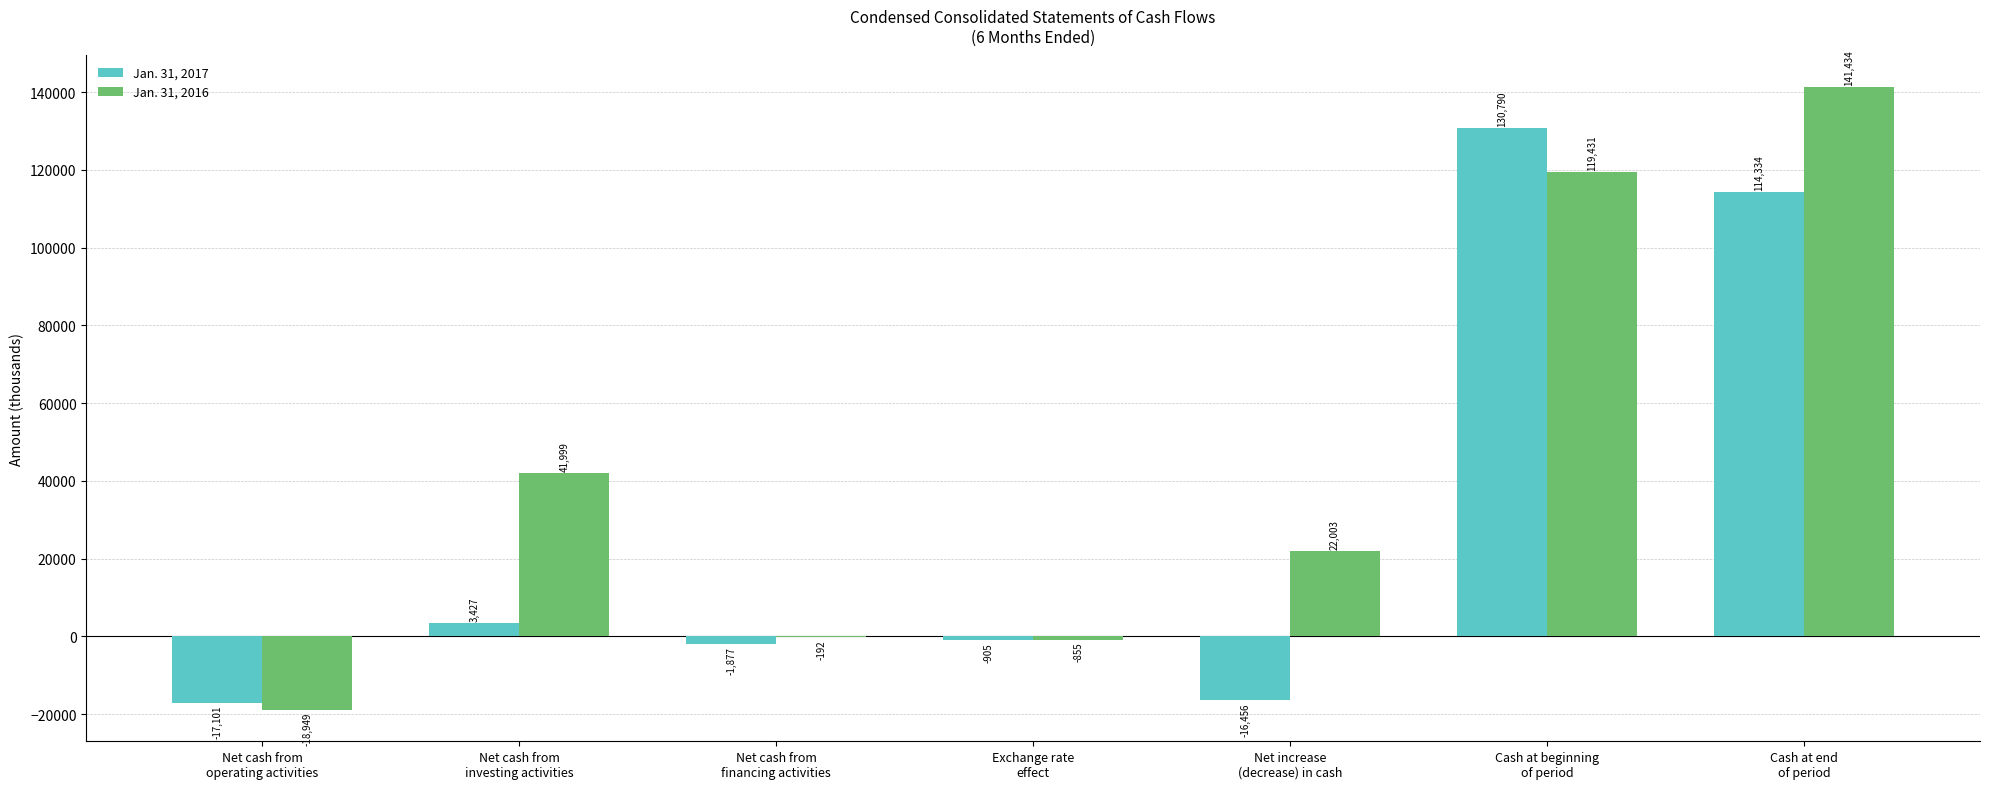

Which series has the largest total across all categories?

Jan. 31, 2016